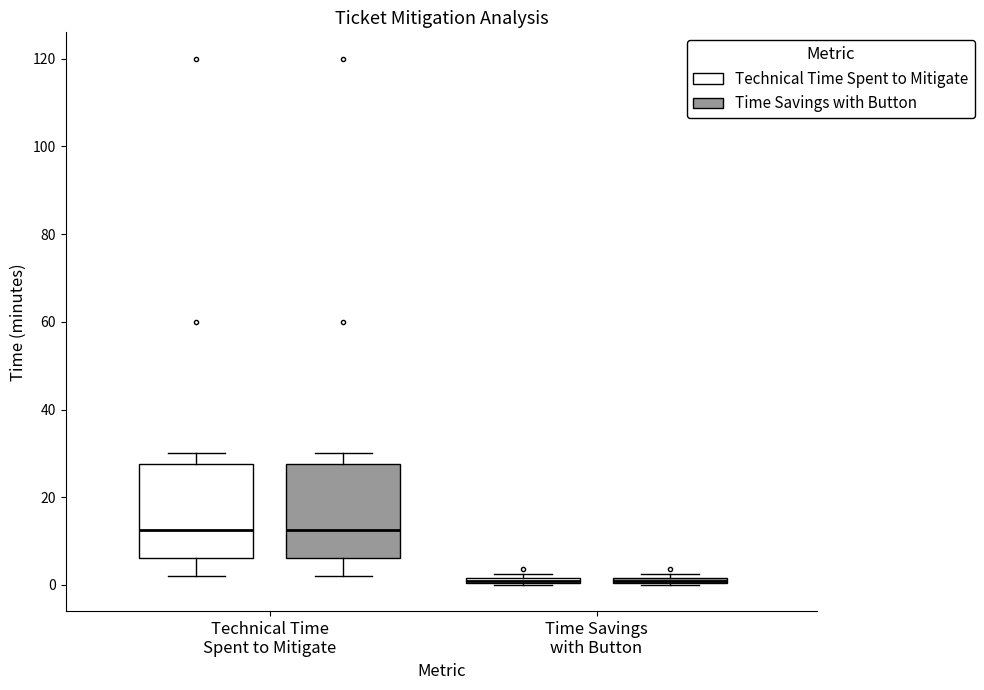

Where is the upper edge of the box for Time Savings with Button (Technical Time Spent to Mitigate) on the y-axis? The values are not printed on the chart, so give them approximately, as read against the axis.

2